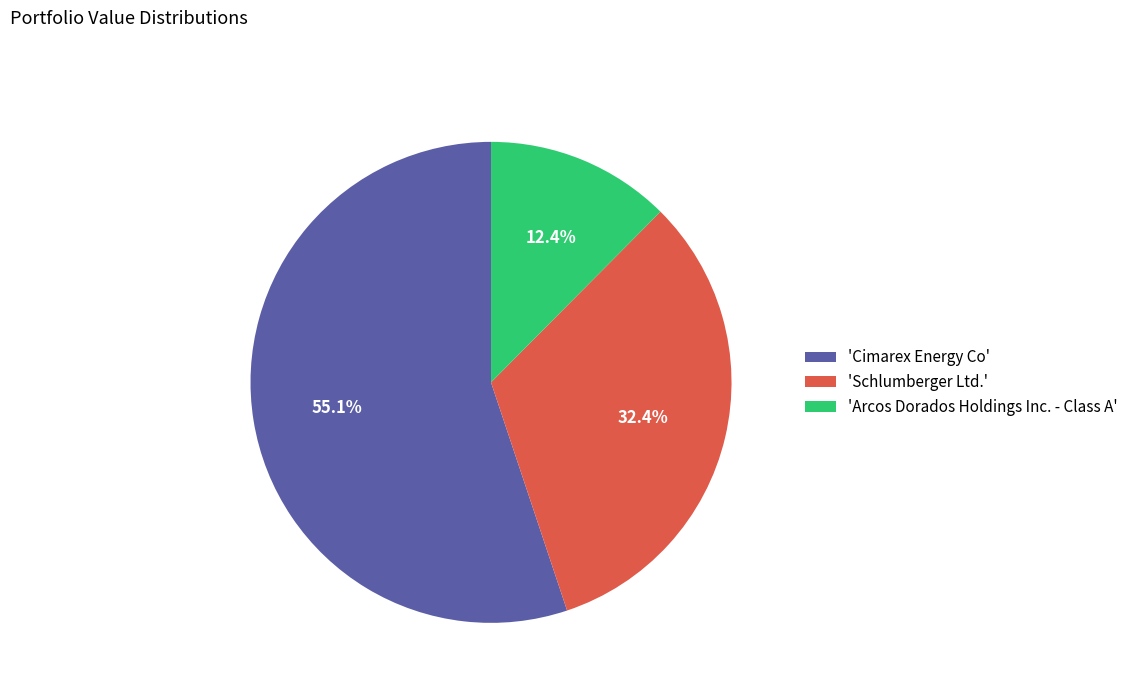

Is there a majority slice in this chart?

Yes